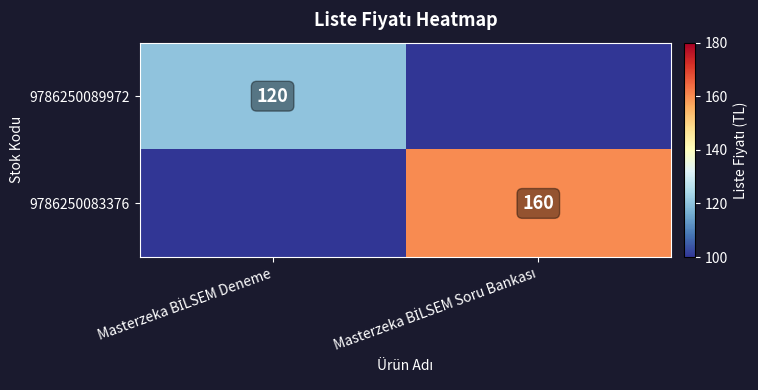

The value of 9786250089972 at Masterzeka BİLSEM Soru Bankası is 0. True or false?

True